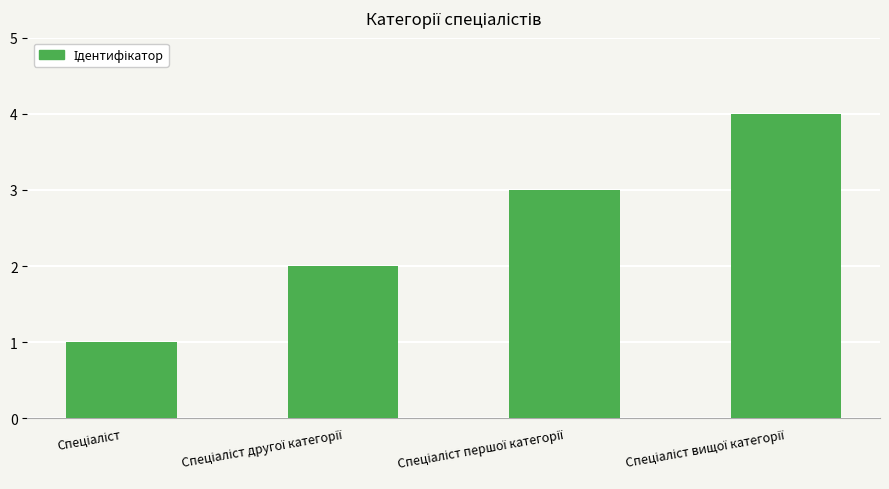

What is the difference between the maximum and minimum values?

3